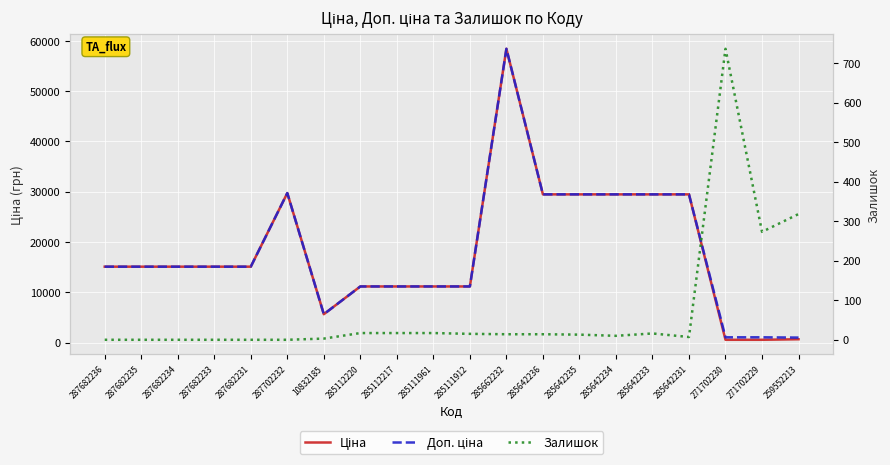

What is the sum of all Доп. ціна values?

364845.6